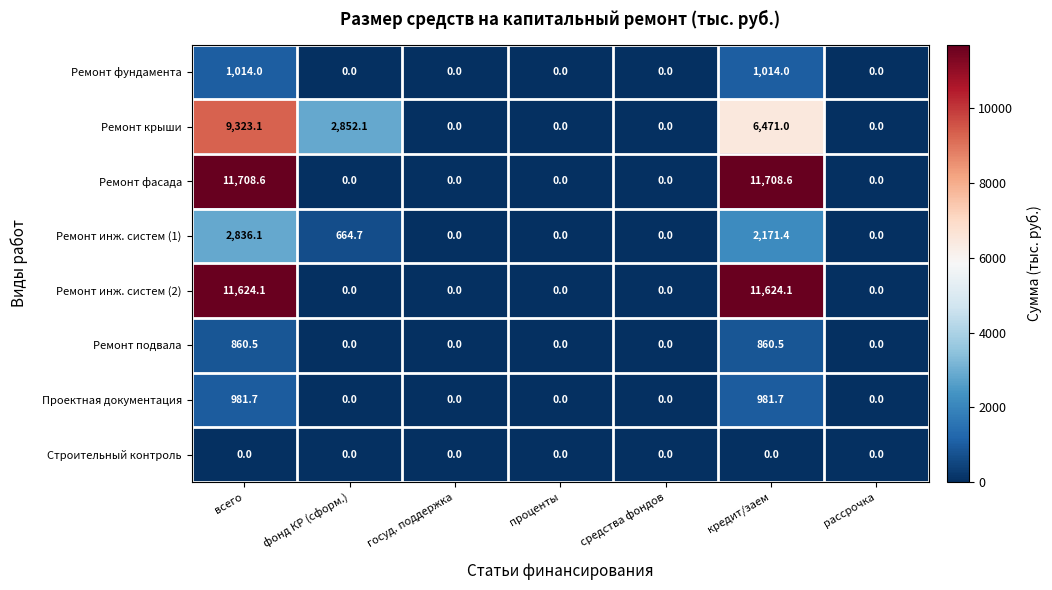

What is the difference between the maximum and minimum values in the Ремонт инж. систем (1) series?

2836.1